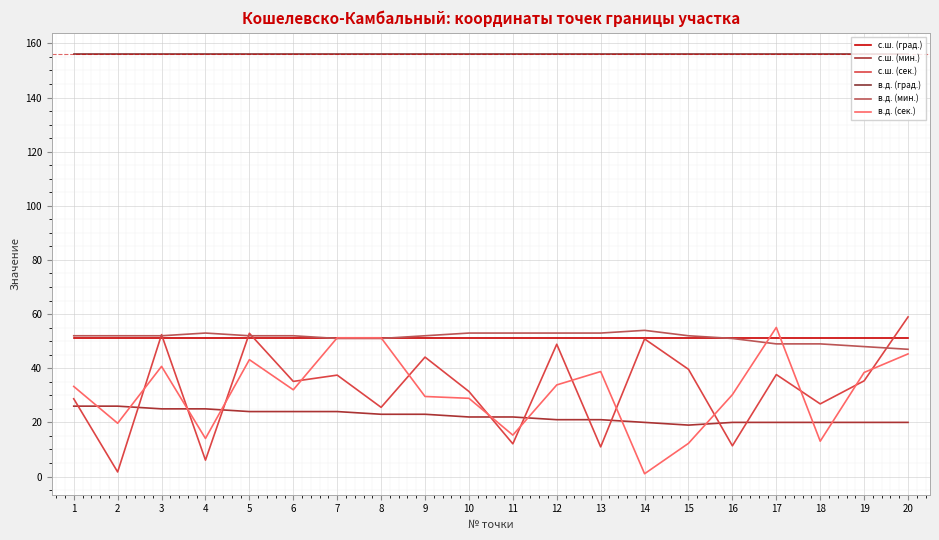

What value does the с.ш. (сек.) series have at 3?

52.4